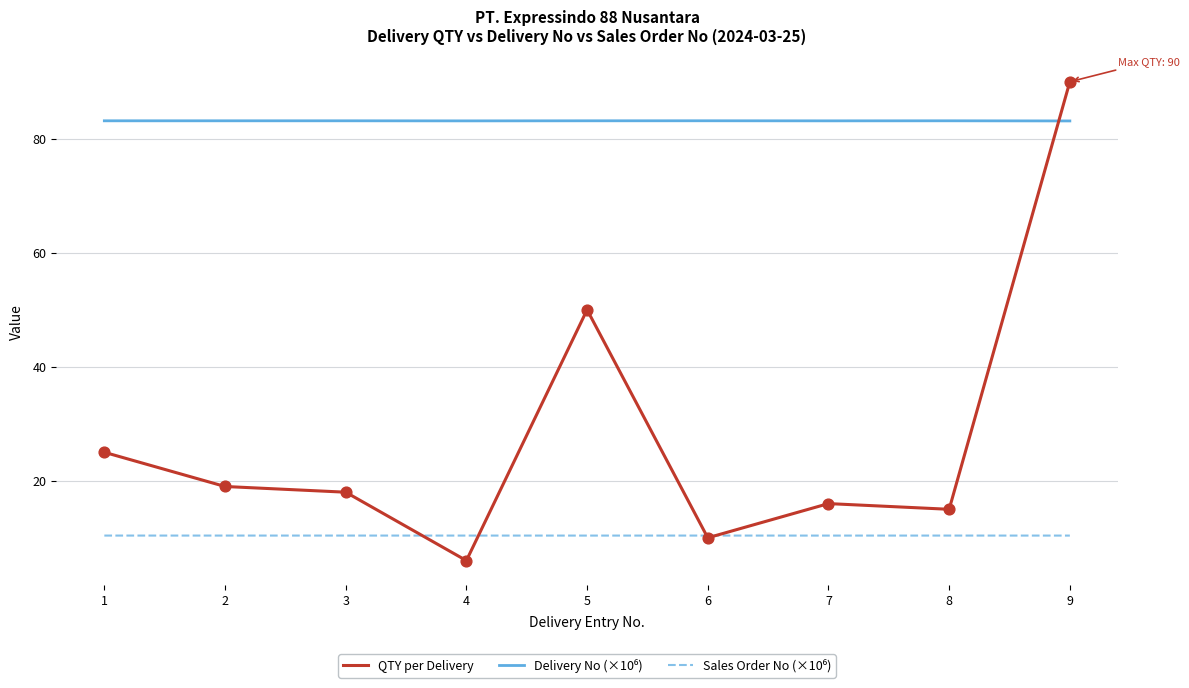

Which series has the largest range (max minus min)?

QTY per Delivery